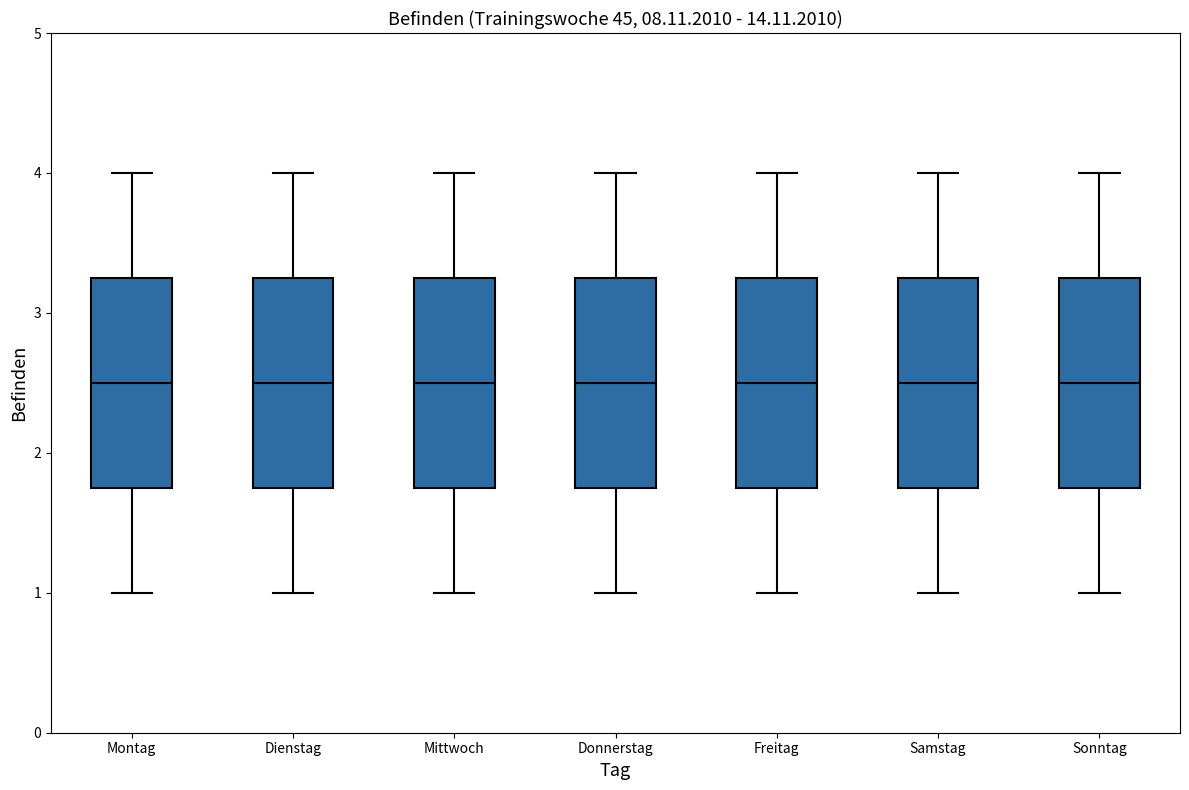

Reading left to right, transcribe this box plot: for each box, give where its median line is, the range the box spans, and where its two whiskers end, as read against the y-axis. The values are not printed on the chart, so give them approximately, as read against the axis.

Montag: median 2.5, box 1.8 to 3.3, whiskers 1.0 to 4.0
Dienstag: median 2.5, box 1.8 to 3.3, whiskers 1.0 to 4.0
Mittwoch: median 2.5, box 1.8 to 3.3, whiskers 1.0 to 4.0
Donnerstag: median 2.5, box 1.8 to 3.3, whiskers 1.0 to 4.0
Freitag: median 2.5, box 1.8 to 3.3, whiskers 1.0 to 4.0
Samstag: median 2.5, box 1.8 to 3.3, whiskers 1.0 to 4.0
Sonntag: median 2.5, box 1.8 to 3.3, whiskers 1.0 to 4.0